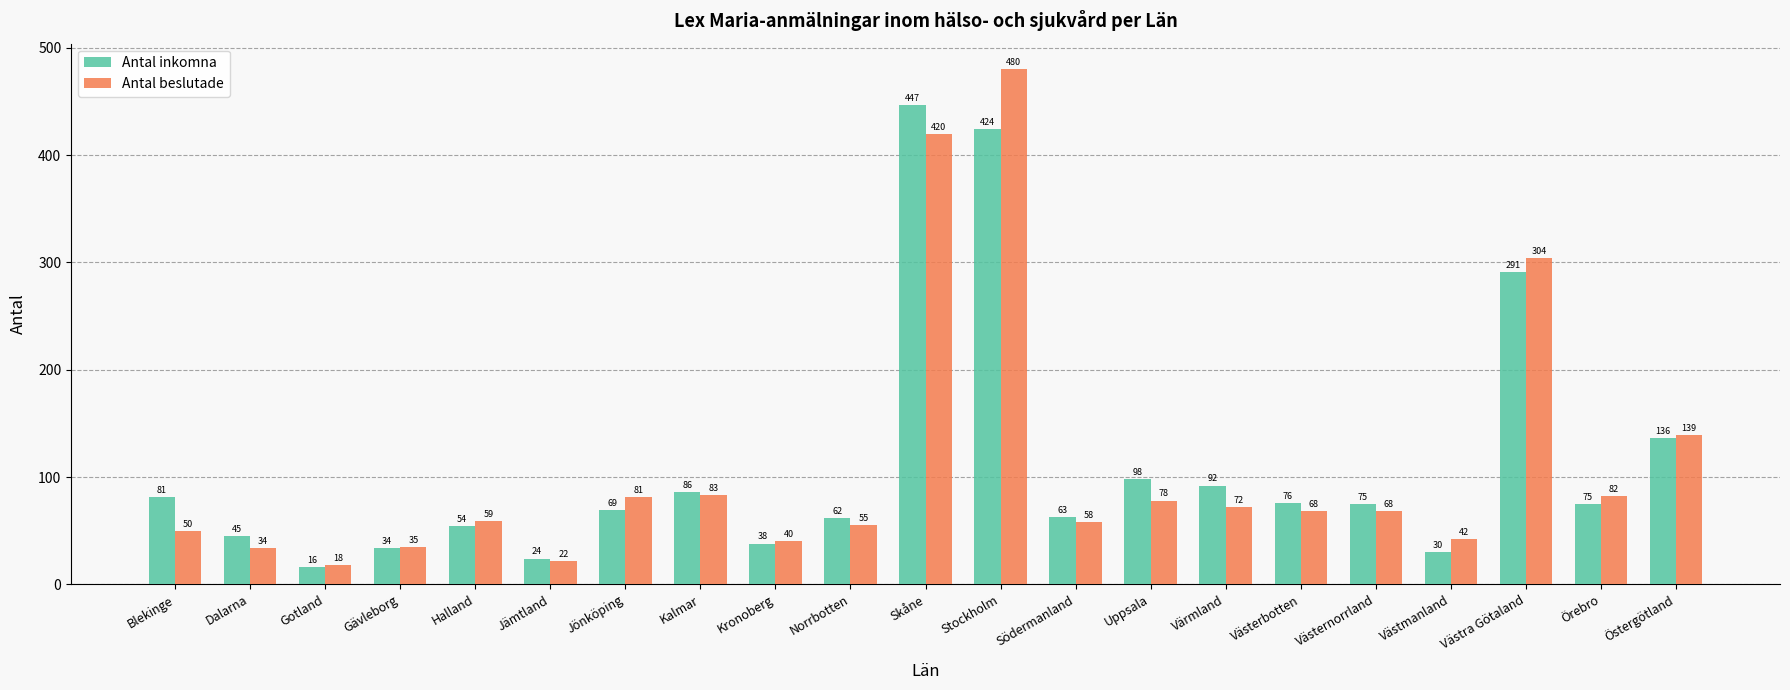

Reading left to right, what are all the values shown in this chart?

Antal inkomna: 81	45	16	34	54	24	69	86	38	62	447	424	63	98	92	76	75	30	291	75	136
Antal beslutade: 50	34	18	35	59	22	81	83	40	55	420	480	58	78	72	68	68	42	304	82	139